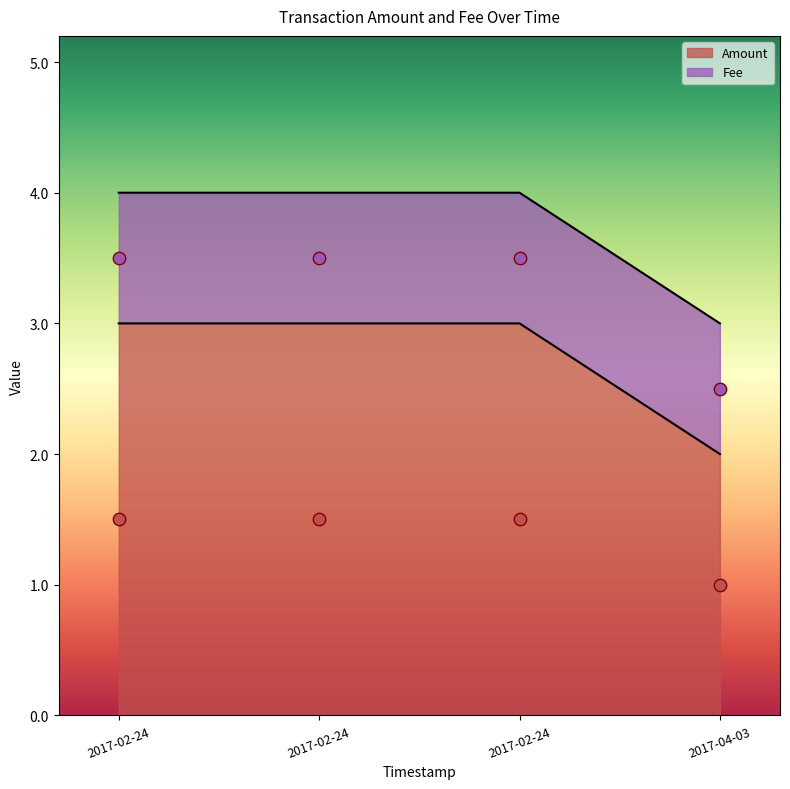

Which series reaches the maximum Y coordinate?

Amount